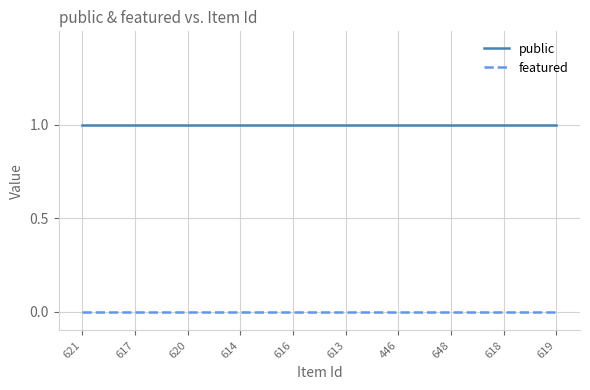

What position from the right is 648?

3